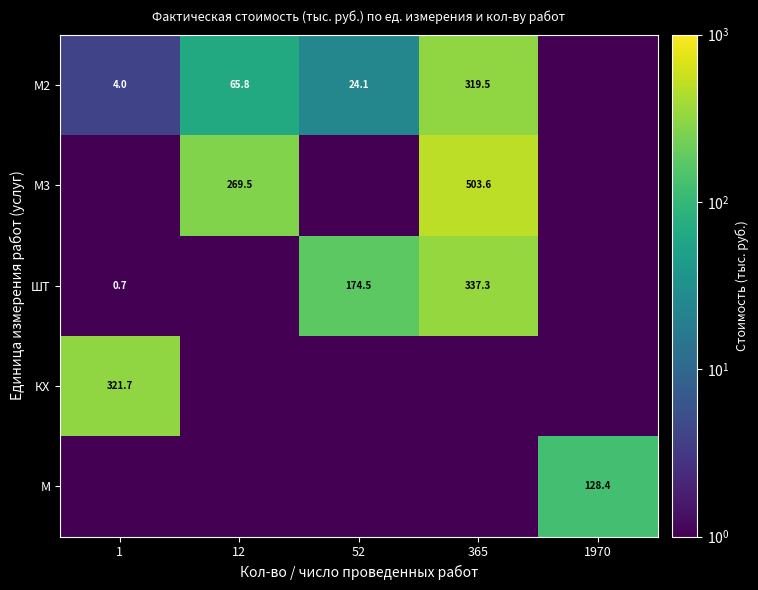

What is the sum of the М2 values at 1 and 52?

28.1